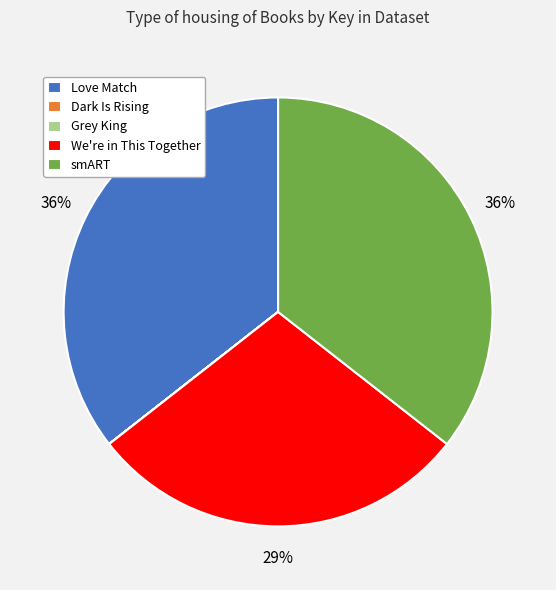

To the nearest percent, what is the average slice percentage?

20%